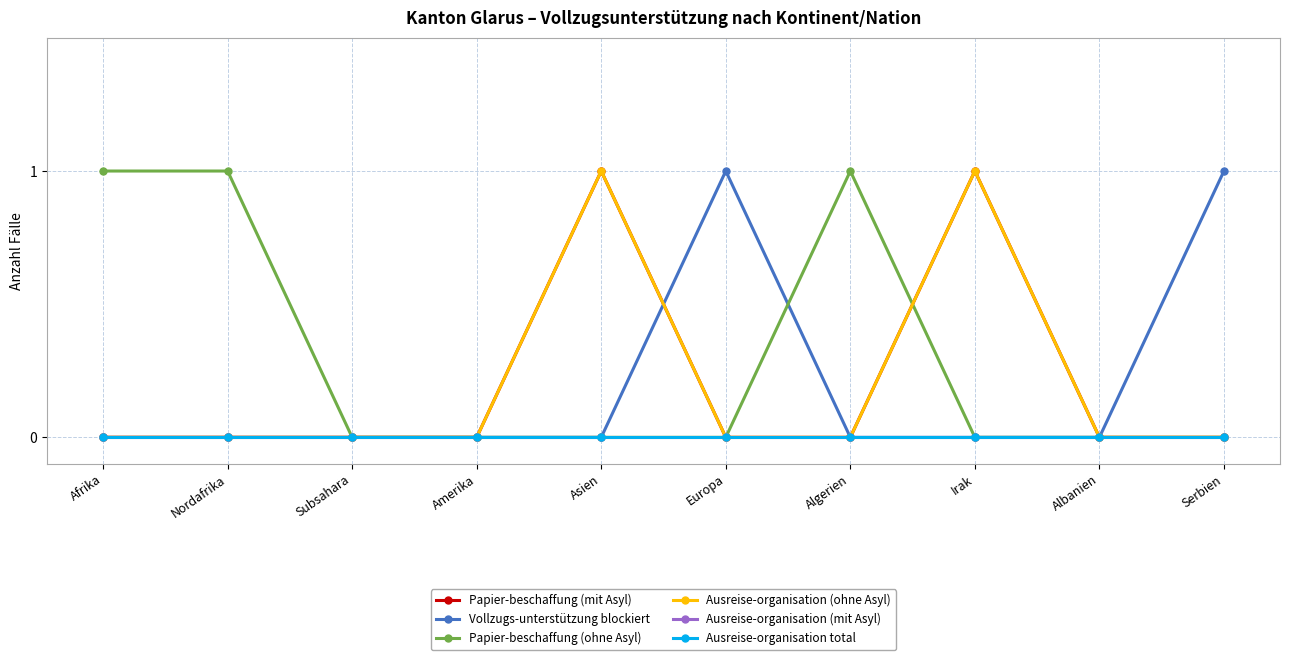

Is the value of Ausreise-organisation (ohne Asyl) at Asien greater than the value of Vollzugs-unterstützung blockiert at Serbien?

No